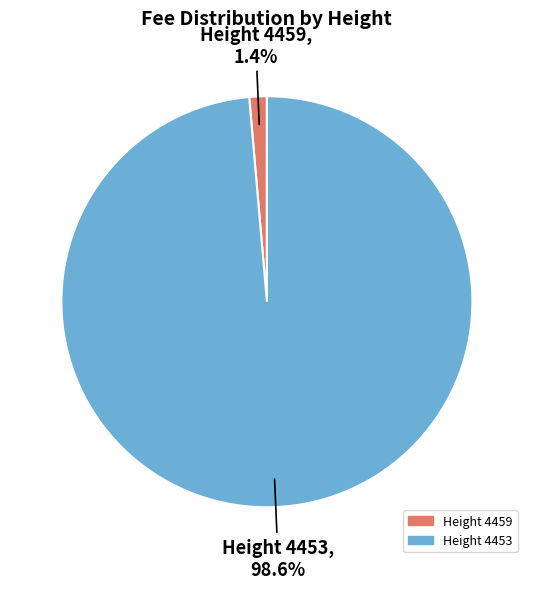

What is the smallest slice in the pie chart?

Height 4459